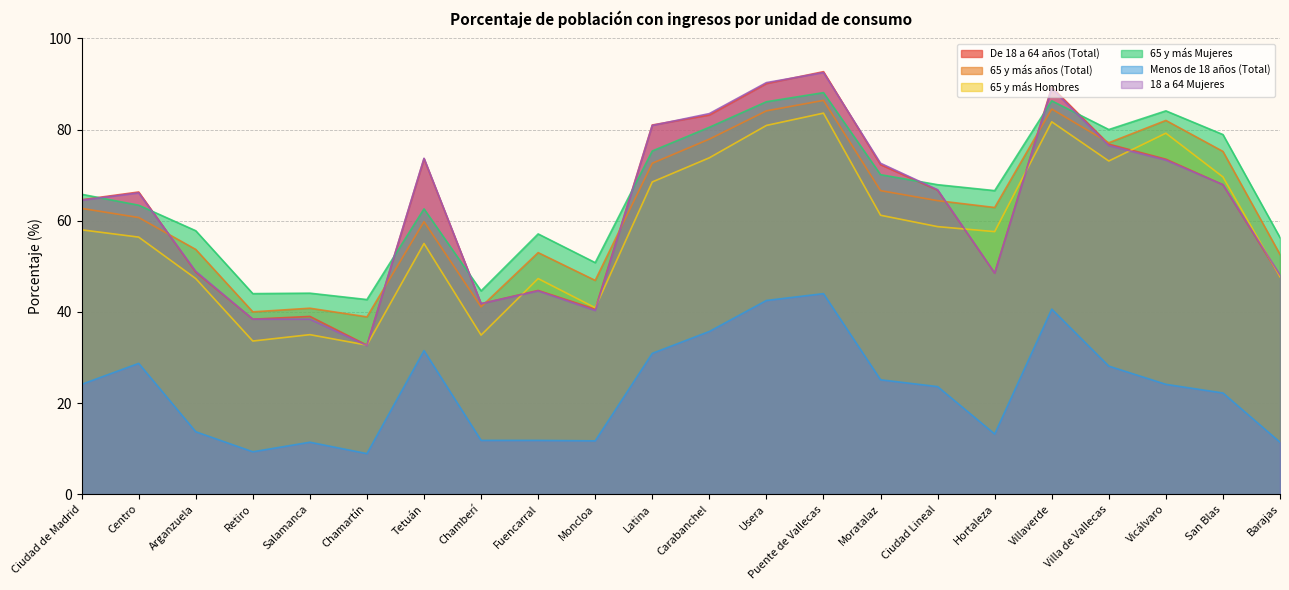

Which category has the lowest value in the Menos de 18 años (Total) series?

Chamartín